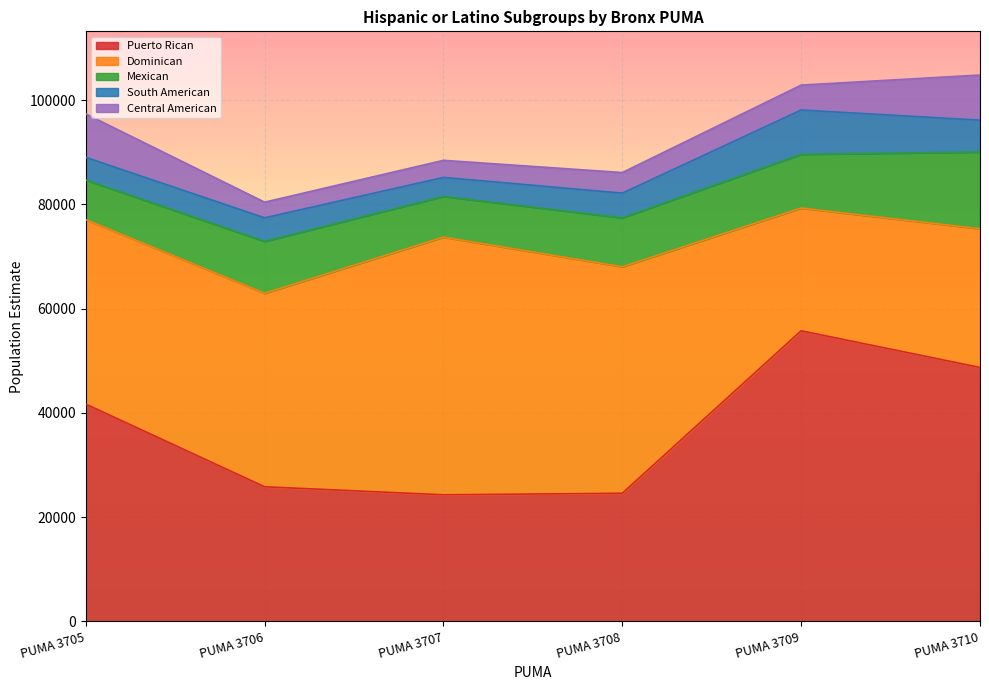

How many values in the Central American series are below 4784?

3